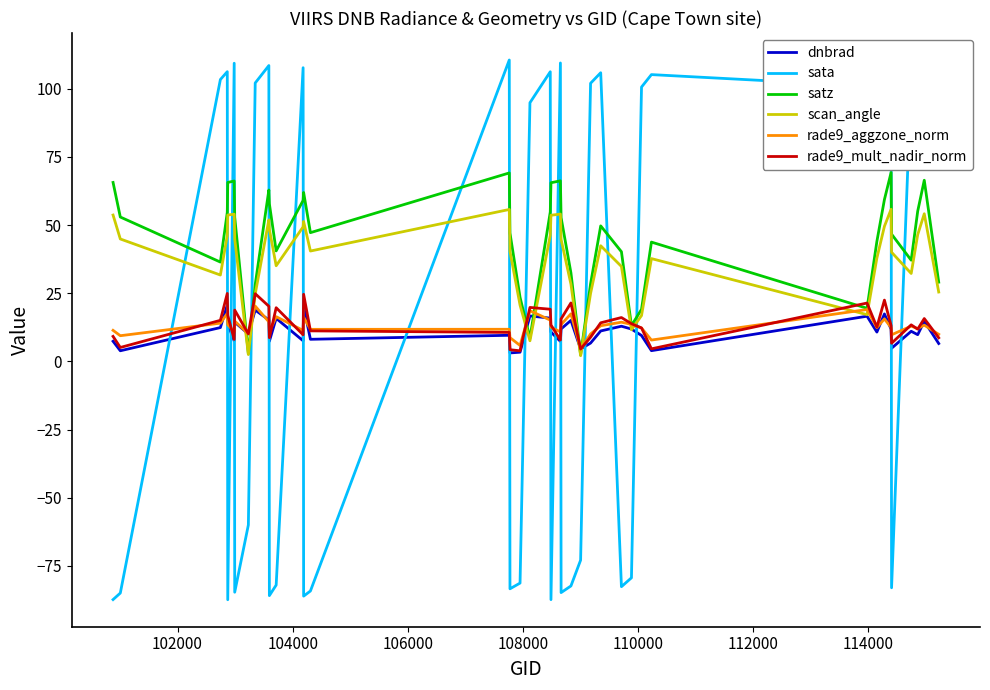

Which series has the widest spread of values?

sata